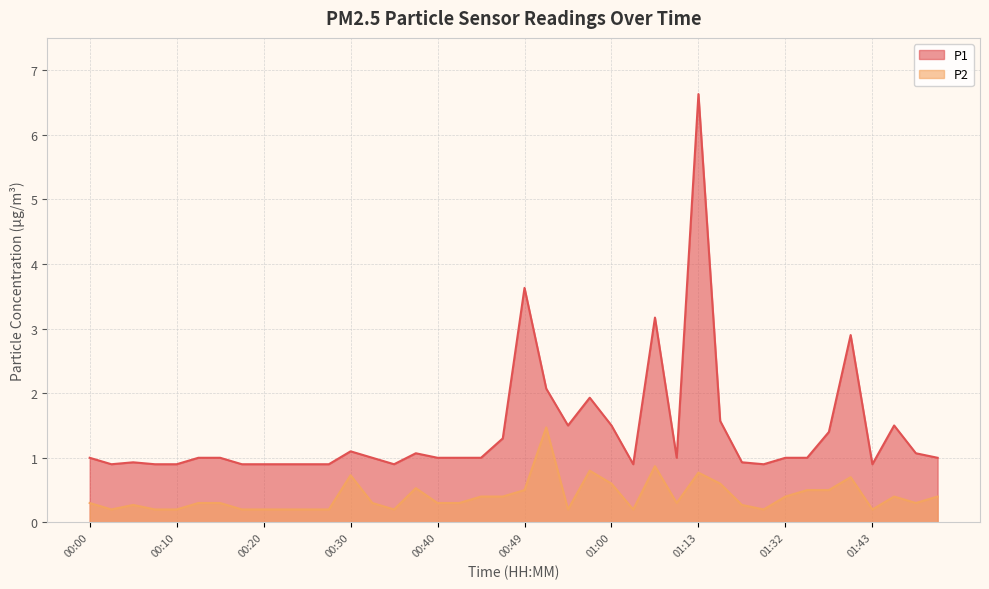

True or false: P1 and P2 intersect in this chart.

False